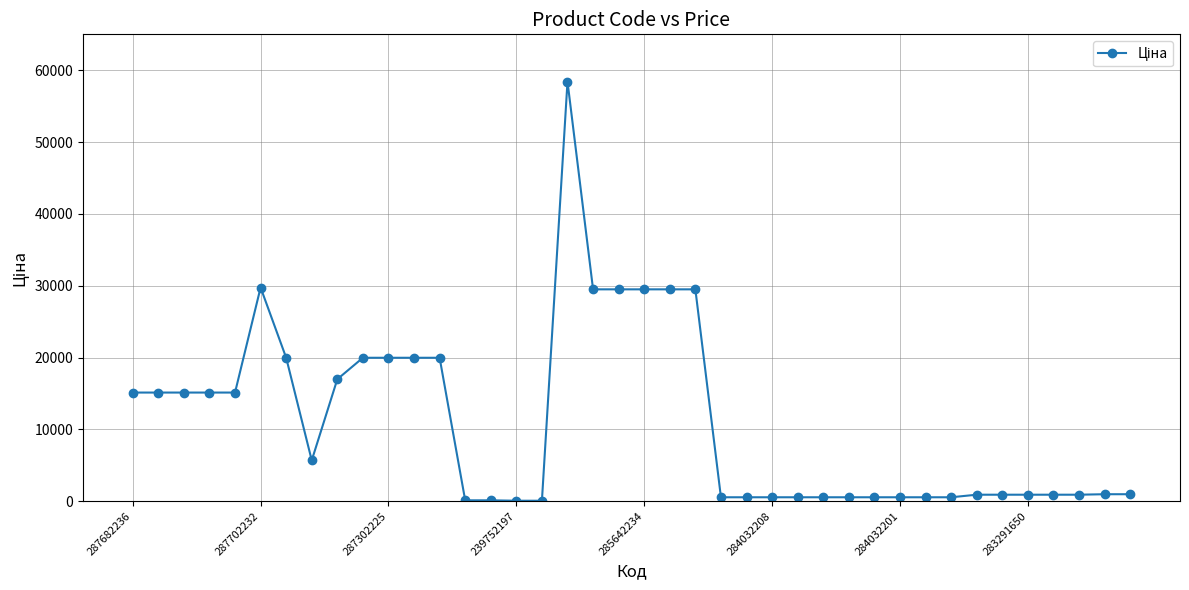

What is the average value?

11146.0